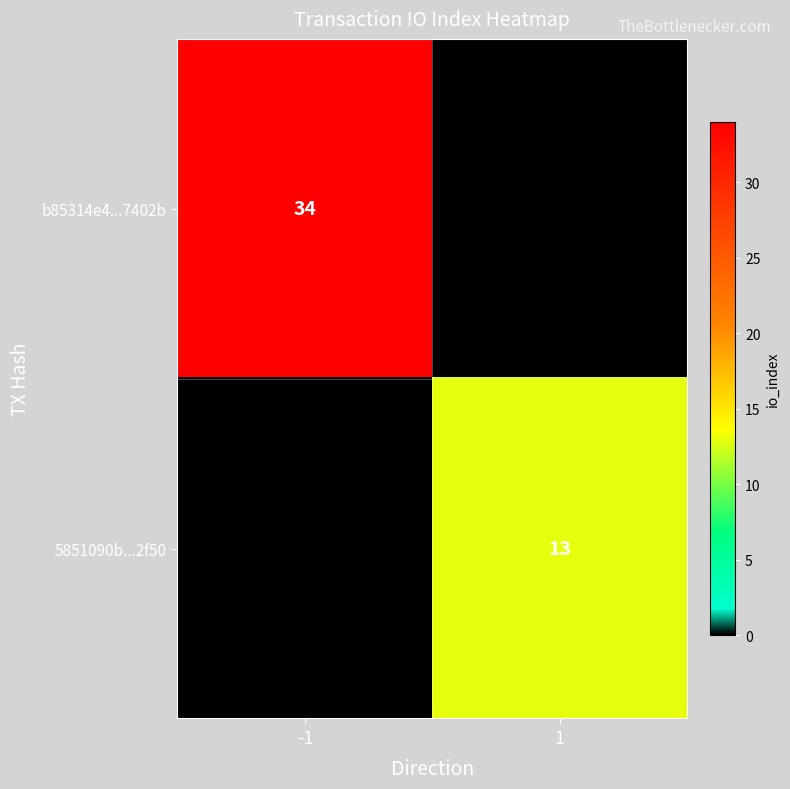

Is it true that 5851090b...2f50 equals 5 at 1?

False